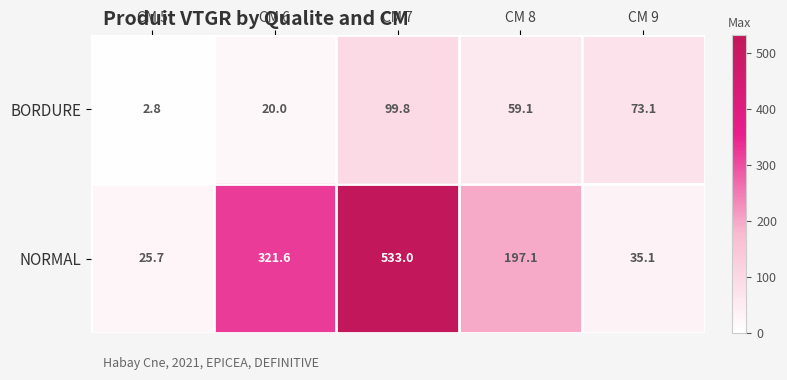

At which category does the chart reach its peak across all series?

CM 7